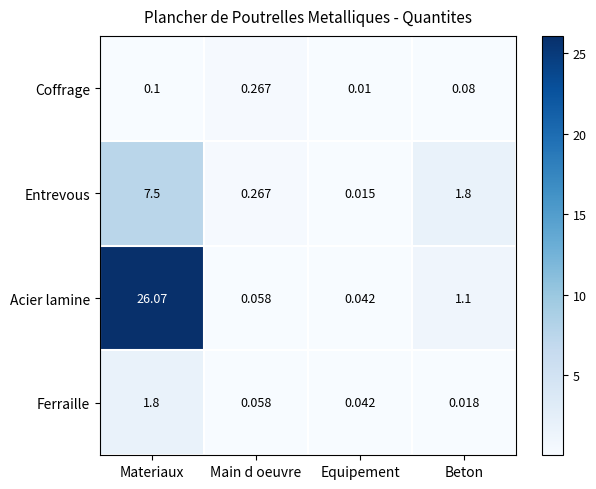

Which series has the largest range (max minus min)?

Acier lamine